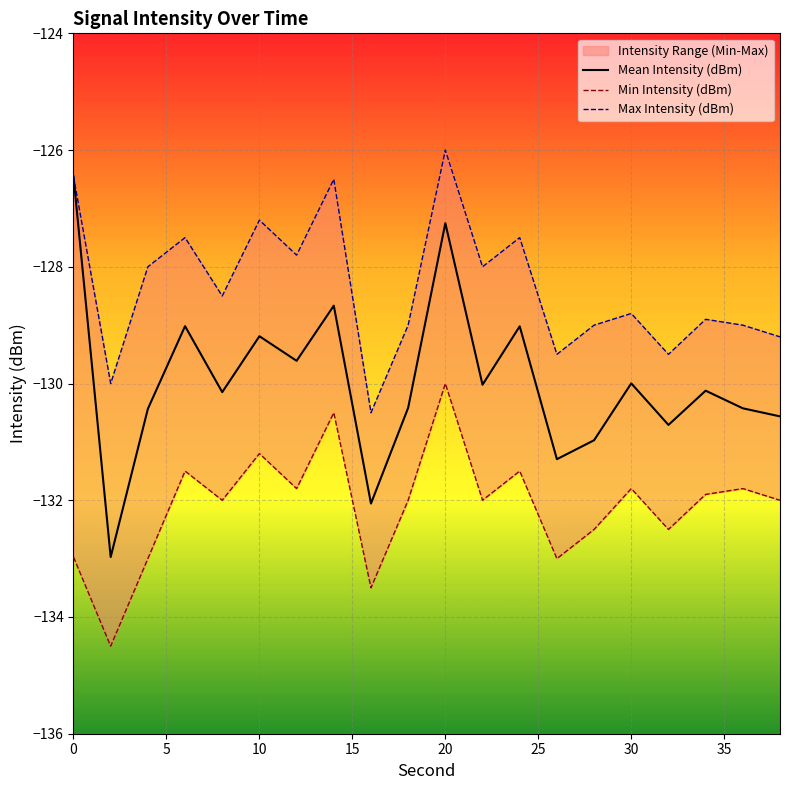

What is the highest value of the Mean Intensity (dBm) series?

-126.5